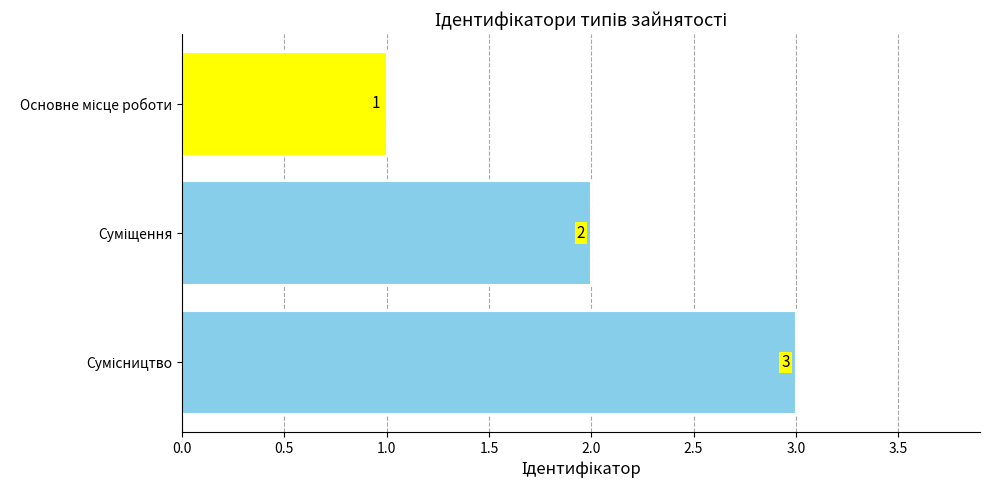

How many bars are there in total?

3